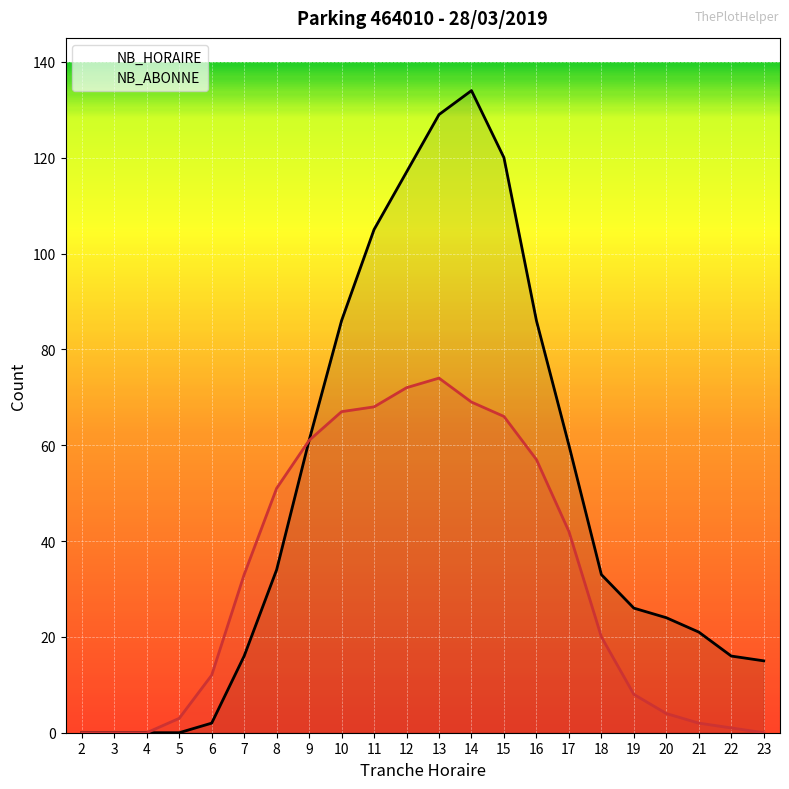

Which series has the largest total across all categories?

NB_HORAIRE